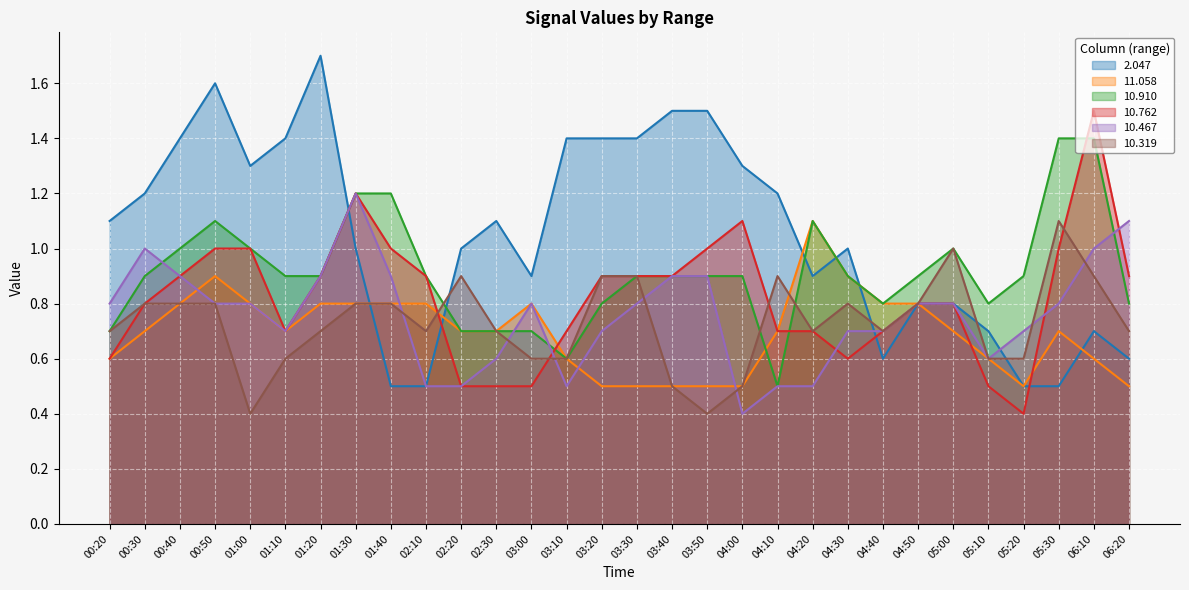

What are all the series names shown in the legend?

2.047, 11.058, 10.910, 10.762, 10.467, 10.319